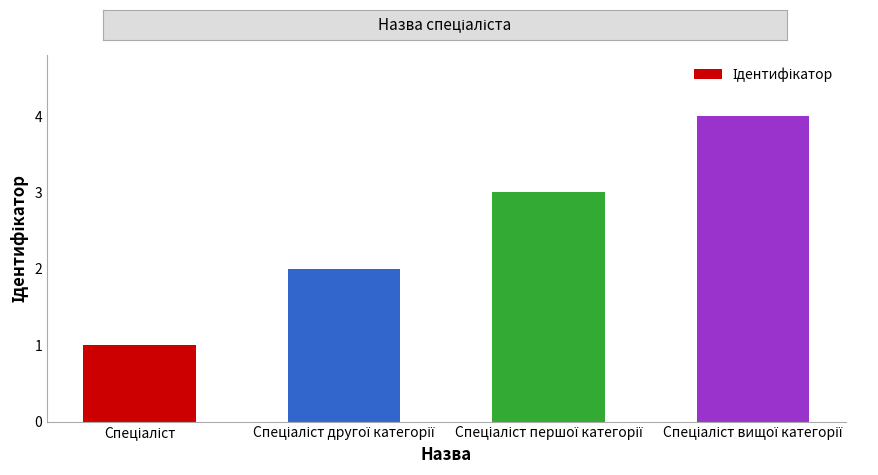

What is the greatest value displayed?

4